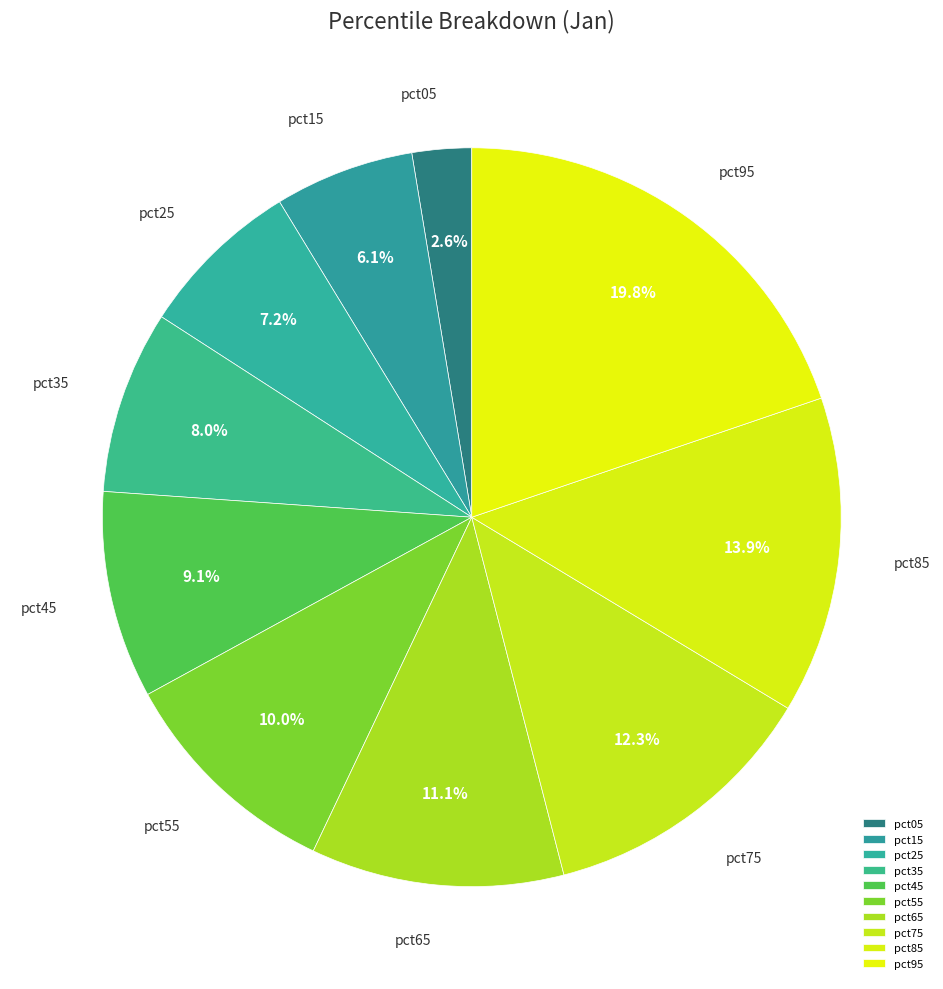

The pct05 slice represents 3% of the pie. True or false?

True